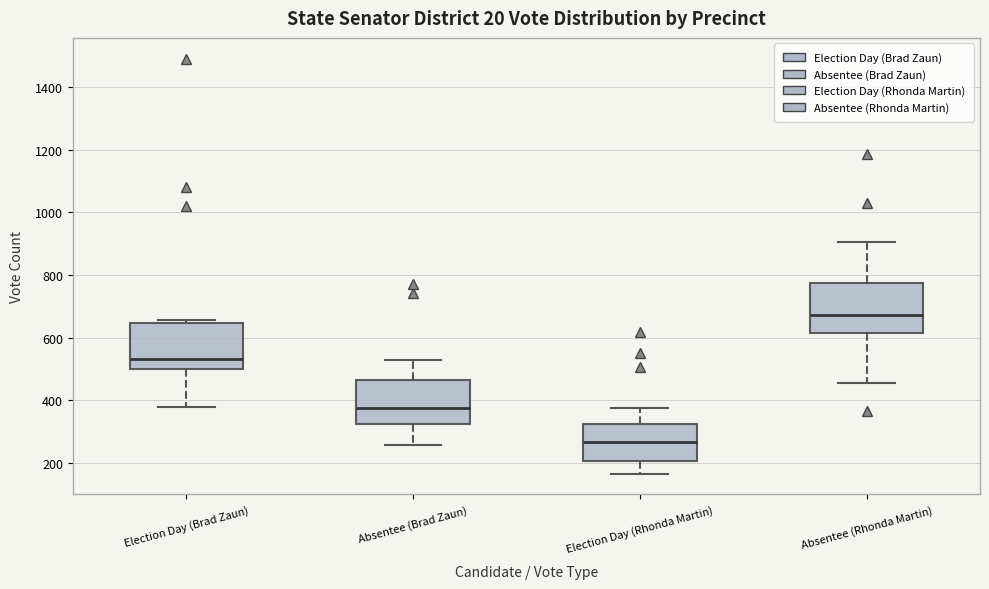

Reading left to right, read every box against the y-axis: the position of its median line, the range the box covers, and the ends of its whiskers. The values are not printed on the chart, so give them approximately, as read against the axis.

Election Day (Brad Zaun): median 540, box 500 to 640, whiskers 380 to 660
Absentee (Brad Zaun): median 380, box 320 to 460, whiskers 260 to 520
Election Day (Rhonda Martin): median 260, box 200 to 320, whiskers 160 to 380
Absentee (Rhonda Martin): median 680, box 620 to 780, whiskers 460 to 900